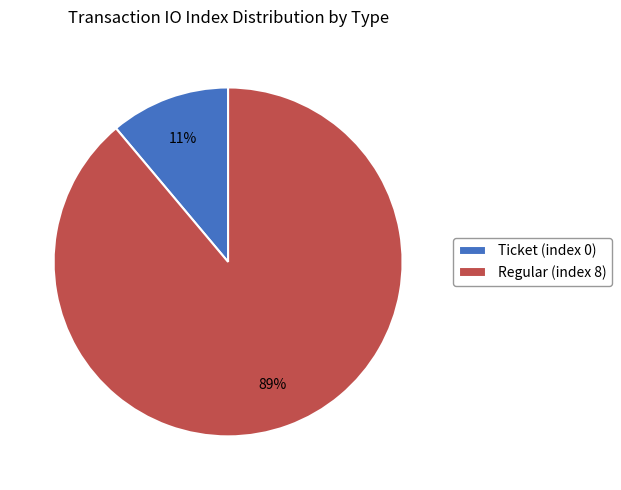

How many slices are in this pie chart?

2